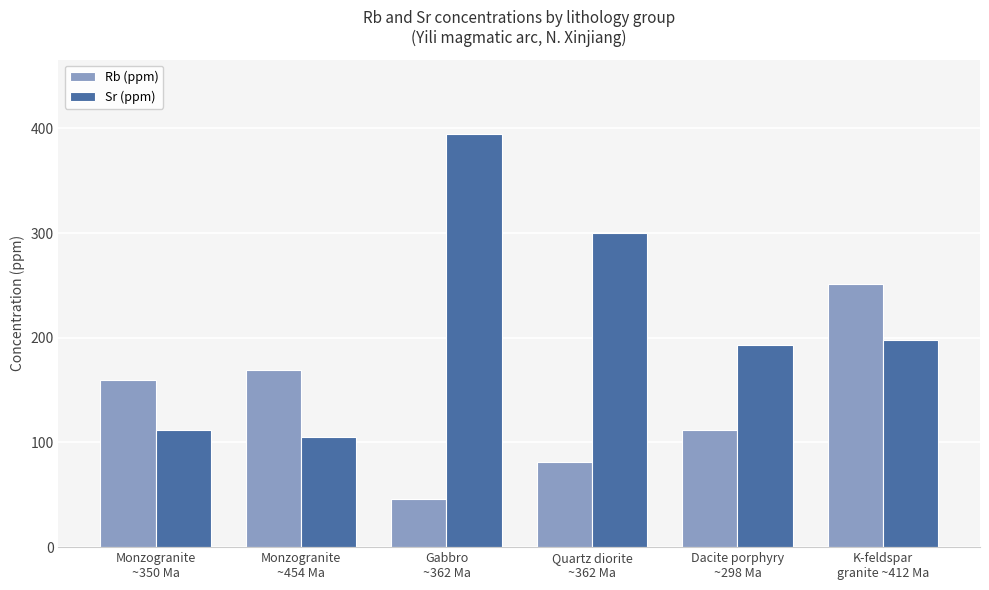

What is the spread (max minus min) of values at Quartz diorite
~362 Ma?

218.7